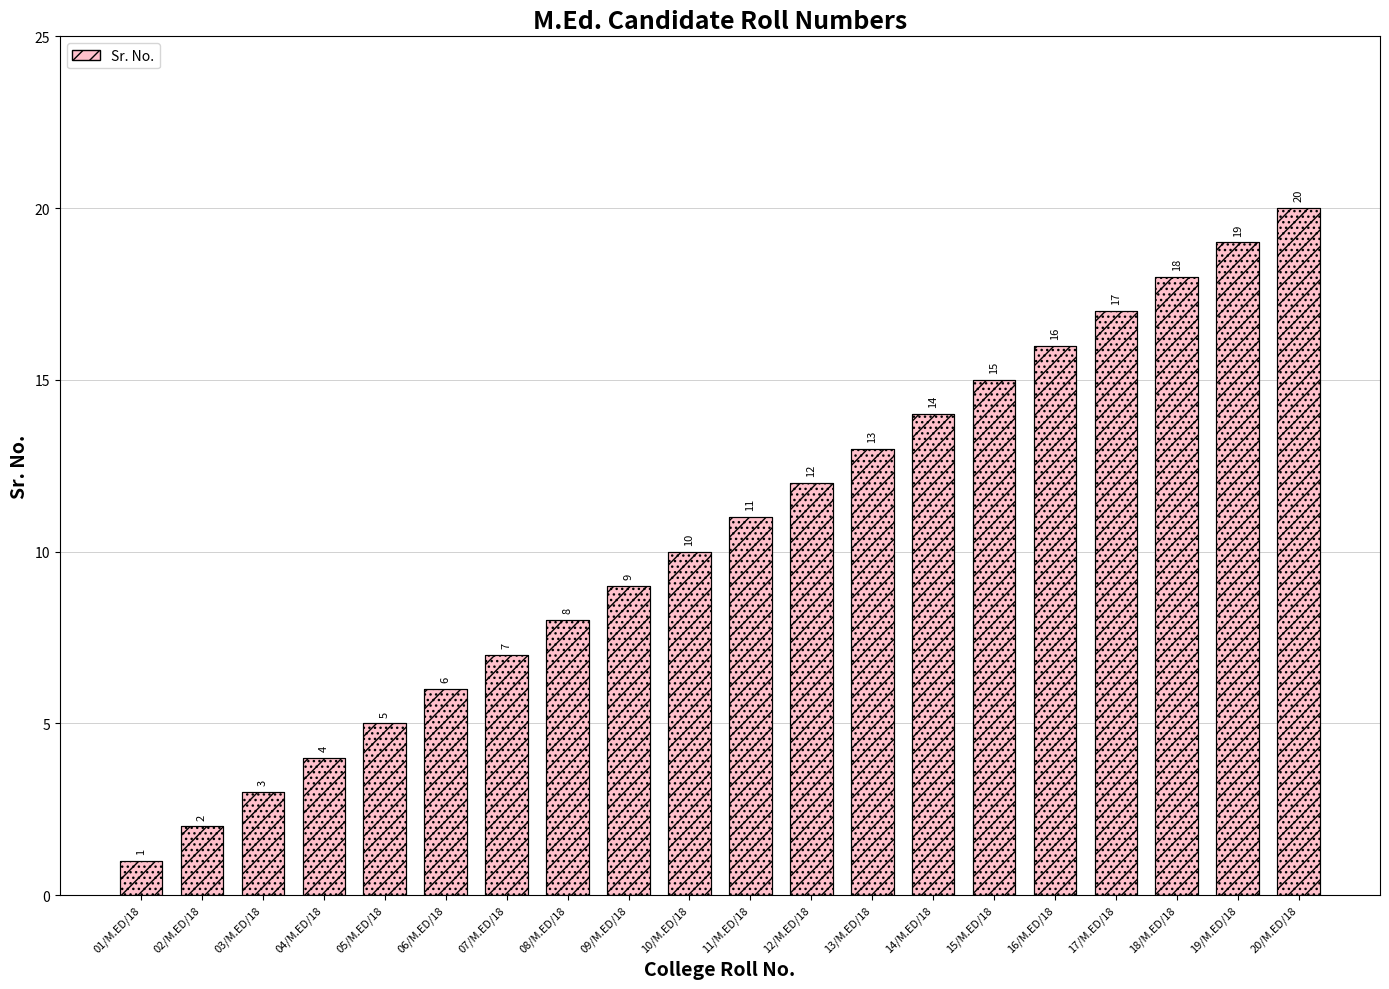

The chart shows a value of 22 at 17/M.ED/18. True or false?

False